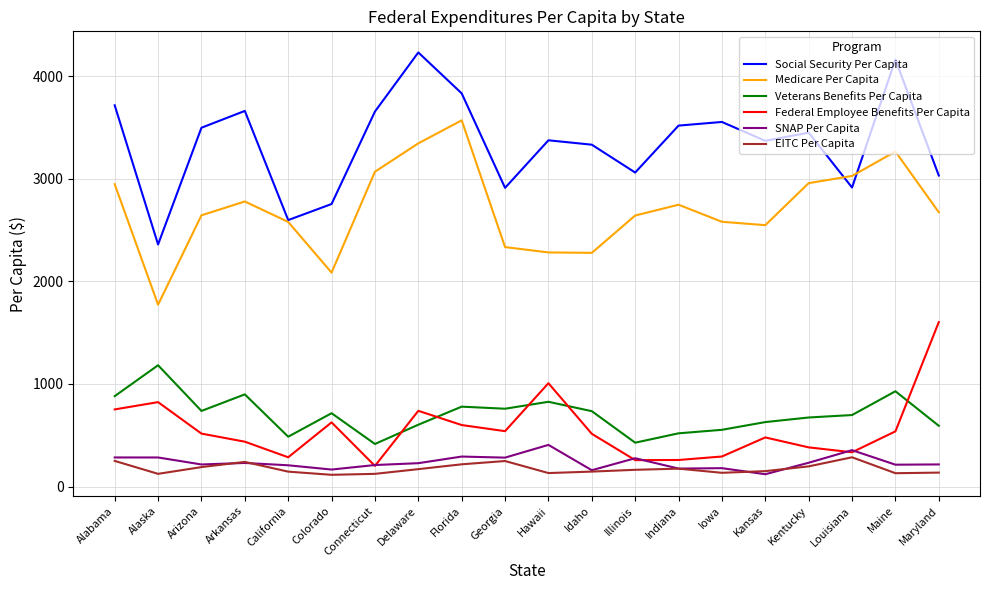

After their last crossing, which series has the higher values: Social Security Per Capita or Medicare Per Capita?

Social Security Per Capita